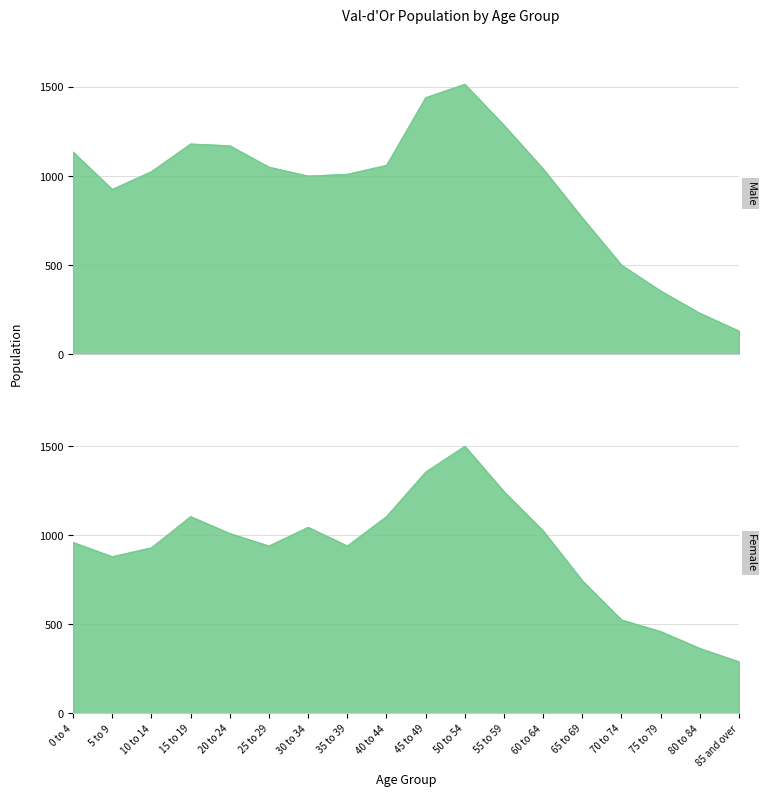

What is the sum of all Male values?

16815